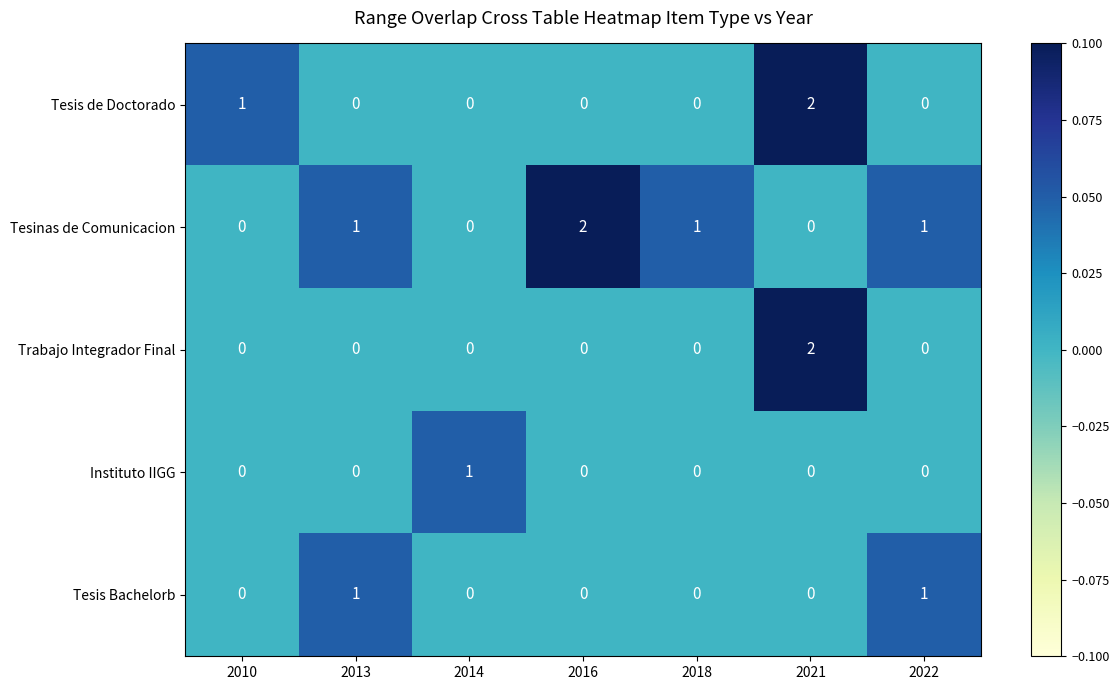

What is the sum of all Tesis de Doctorado values?

3